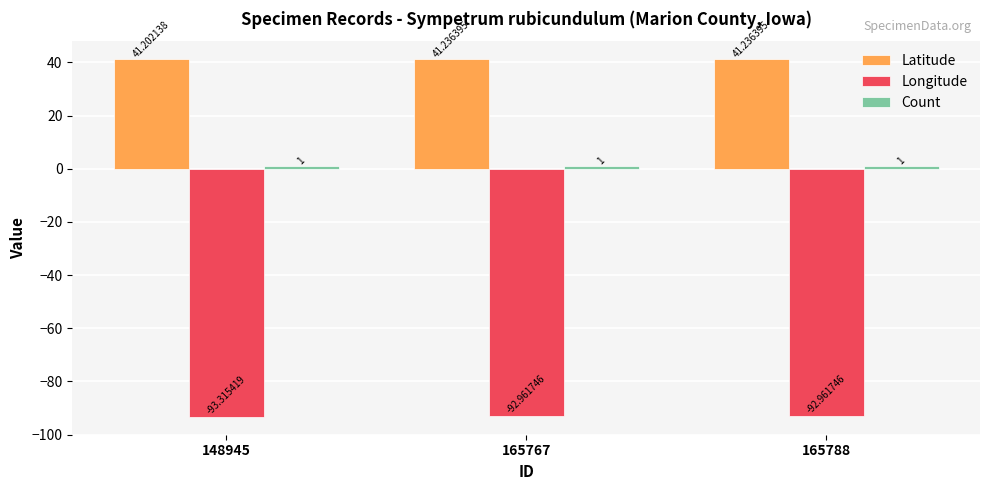

What is the total value across all series at 165767?

-50.7